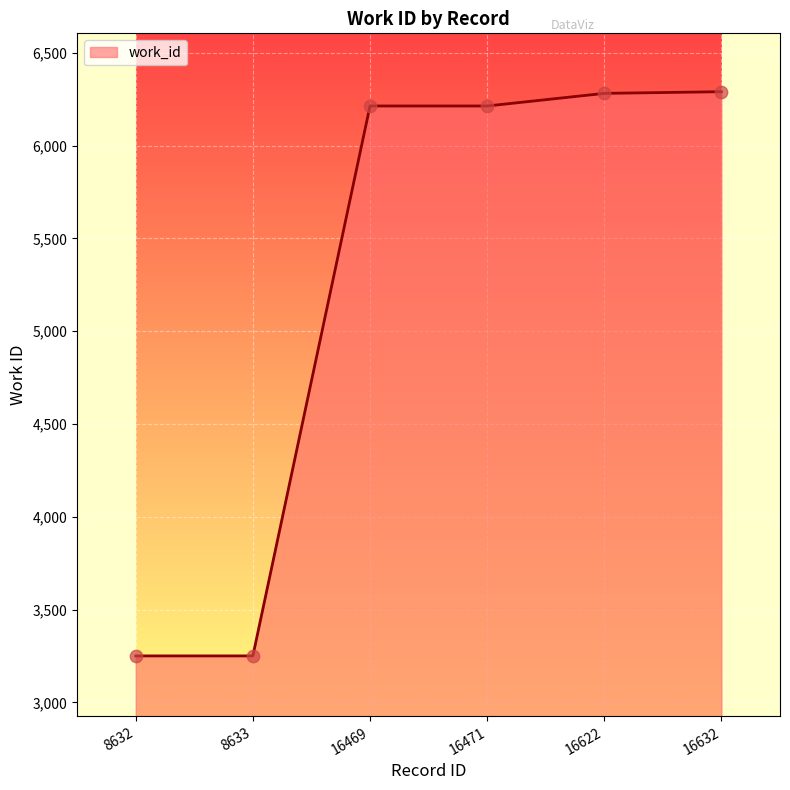

What is the ratio of the value at 8633 to the value at 16622?

0.5